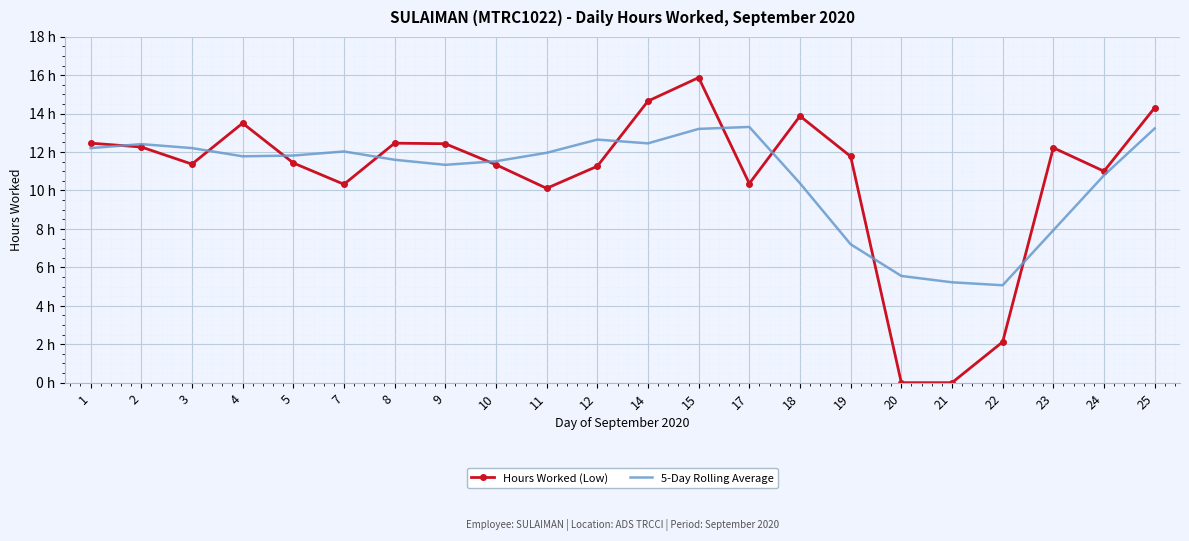

What are all the series names shown in the legend?

Hours Worked (Low), 5-Day Rolling Average